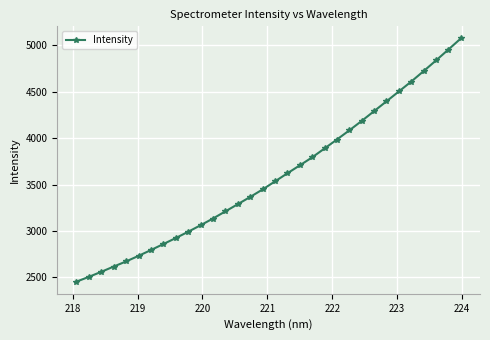

What is the smallest value displayed?

2454.6